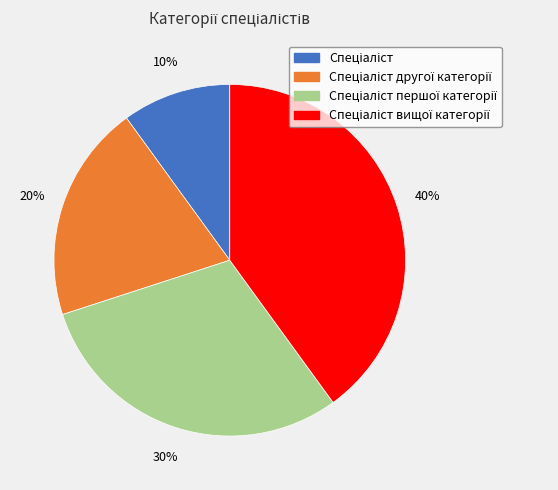

To the nearest percent, what is the average slice percentage?

25%